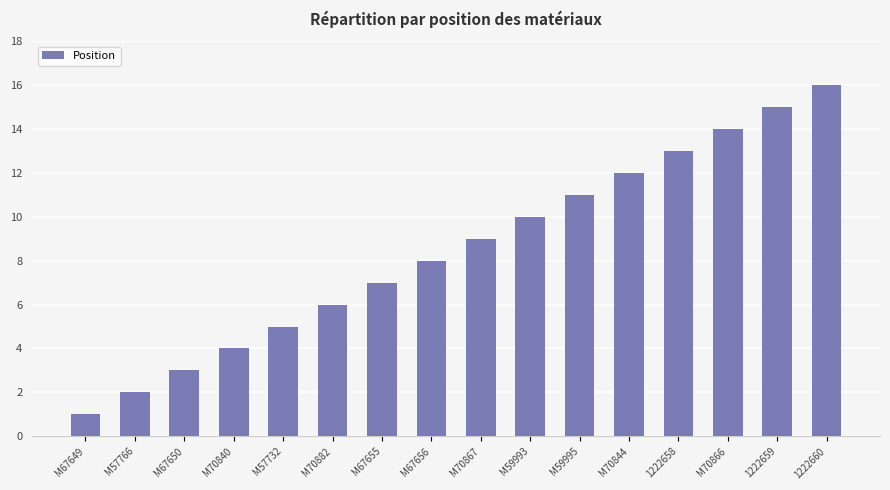

Count the number of data series in this chart.

1